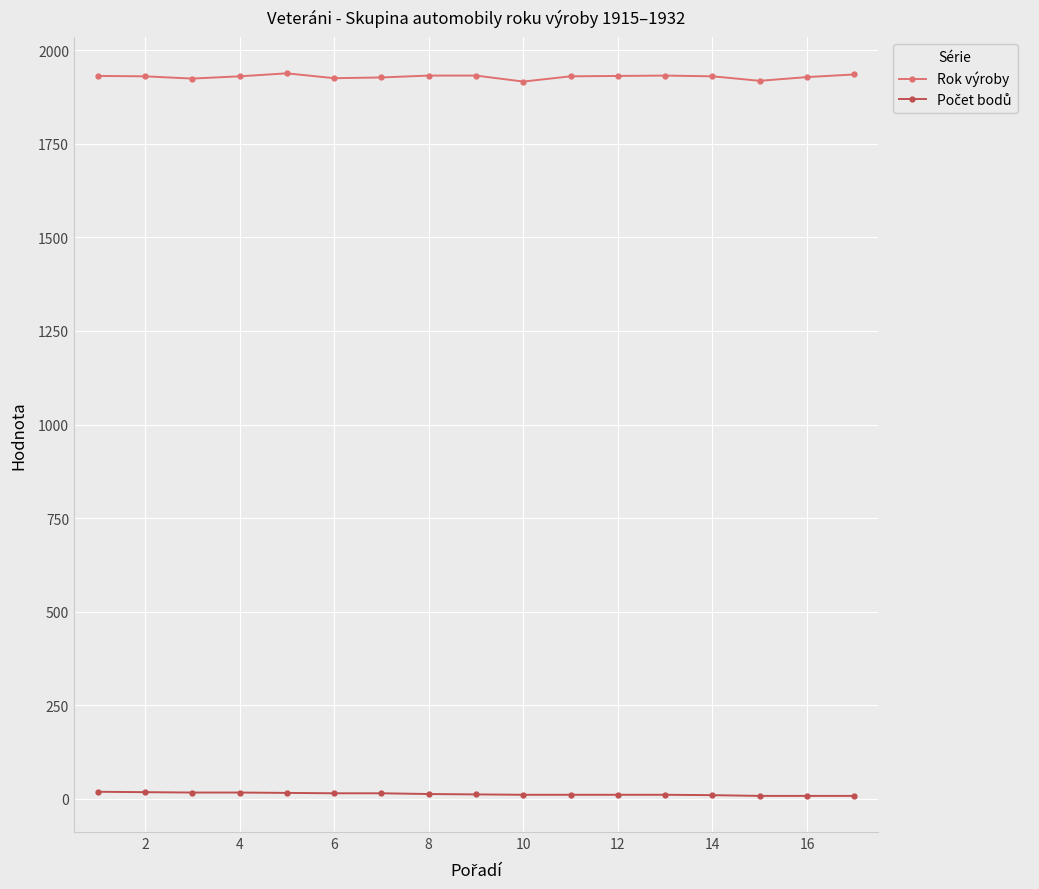

Which series has the largest total across all categories?

Rok výroby